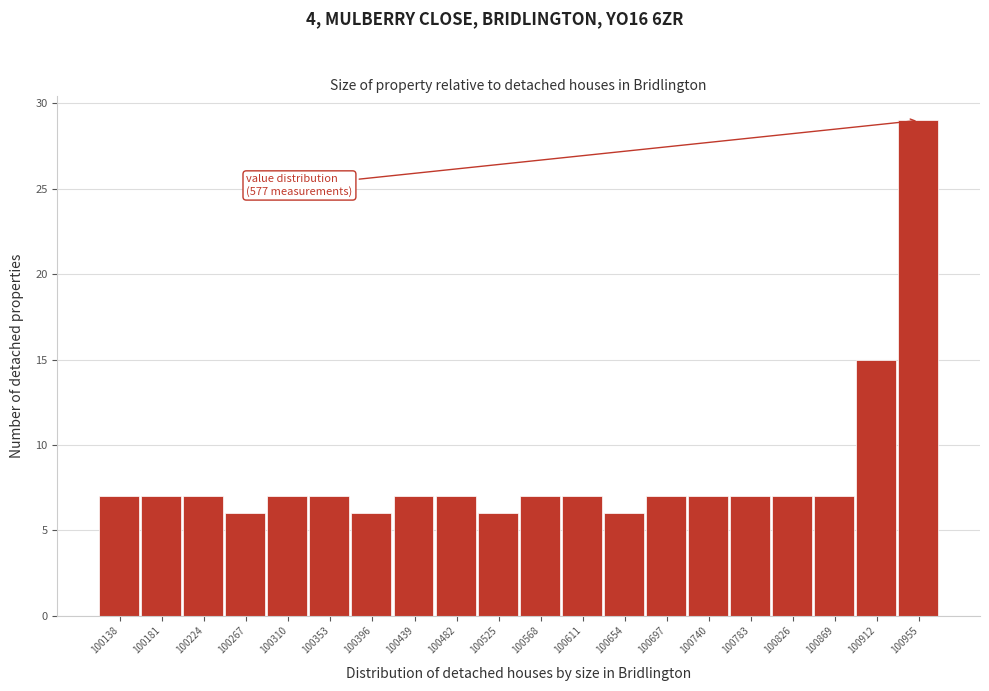

Reading left to right, extract all data points from this chart.

7	7	7	6	7	7	6	7	7	6	7	7	6	7	7	7	7	7	15	29